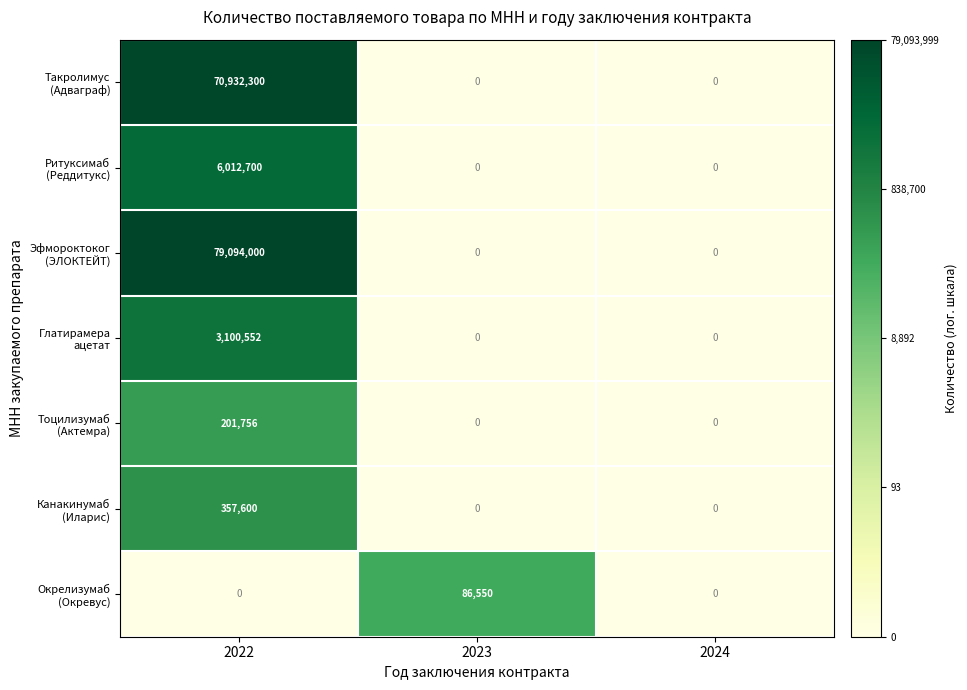

At which category is the sum across all series the highest?

2022